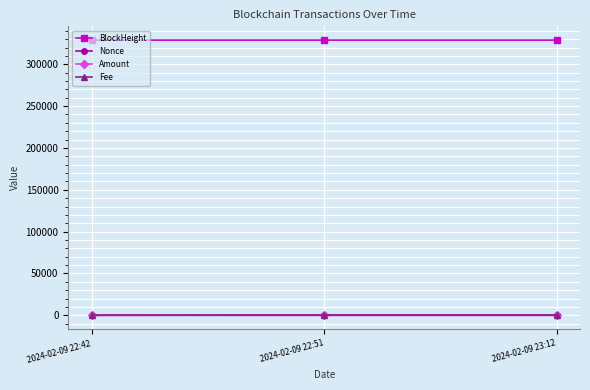

What position from the left is 2024-02-09 22:42?

1